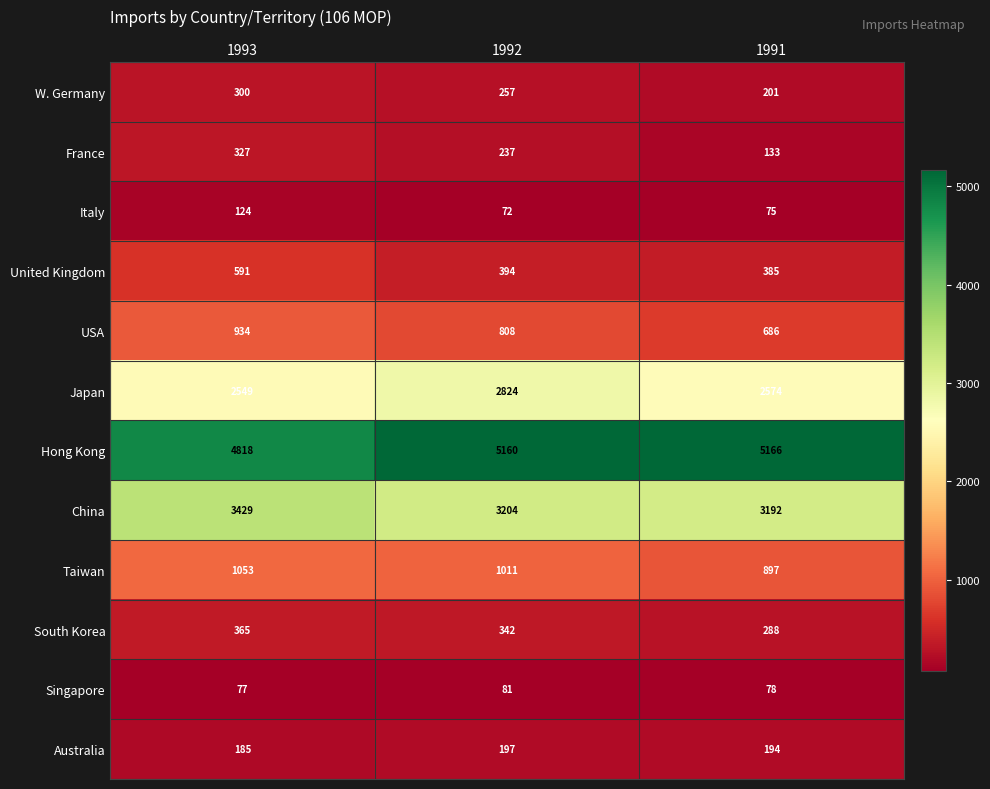

The value of Taiwan at 1992 is 1011. True or false?

True